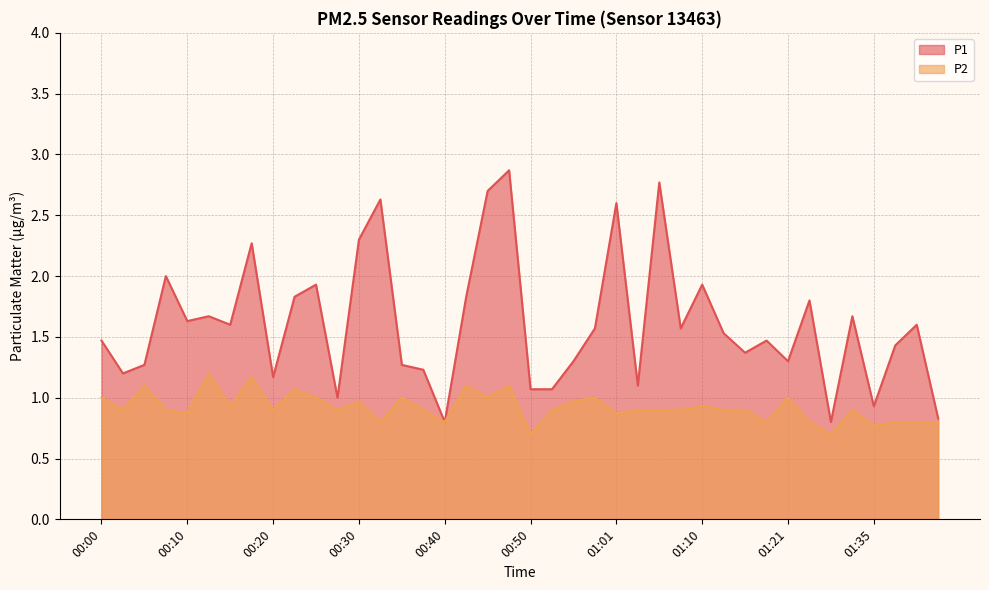

At which category does the chart reach its peak across all series?

00:48